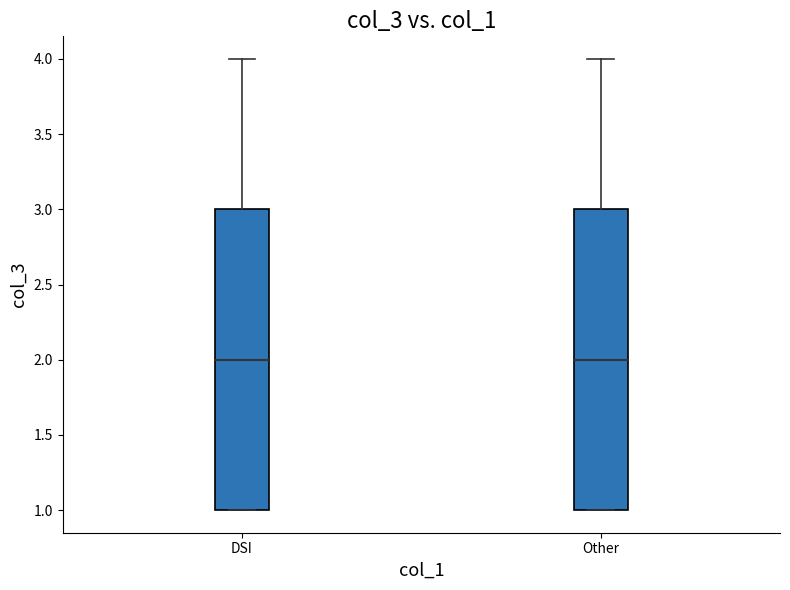

Reading left to right, transcribe this box plot: for each box, give where its median line is, the range the box spans, and where its two whiskers end, as read against the y-axis. The values are not printed on the chart, so give them approximately, as read against the axis.

DSI: median 2, box 1 to 3, whiskers 1 to 4
Other: median 2, box 1 to 3, whiskers 1 to 4